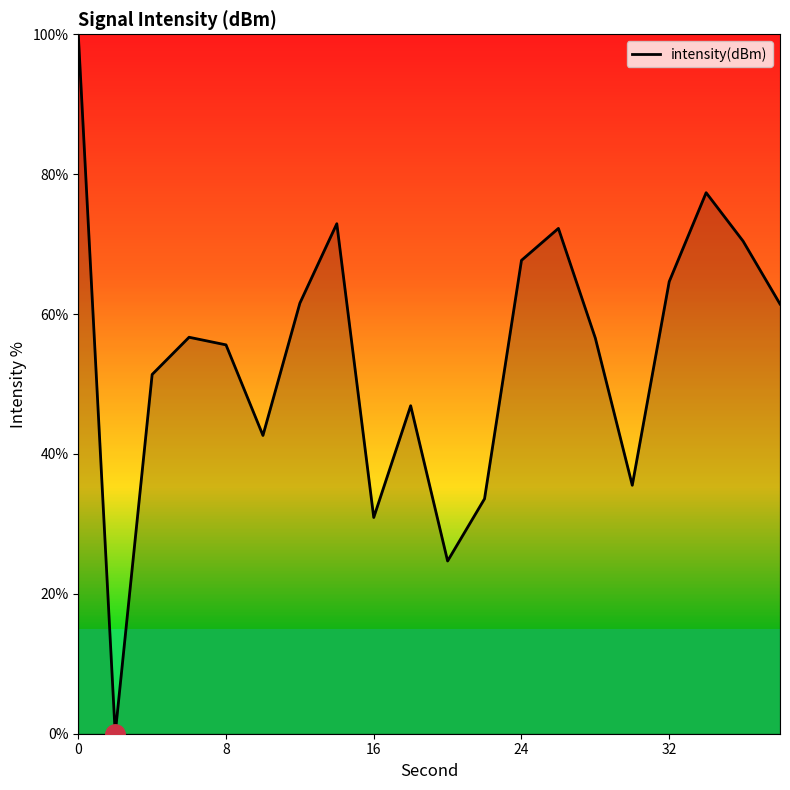

What is the maximum value shown in the chart?

100.0